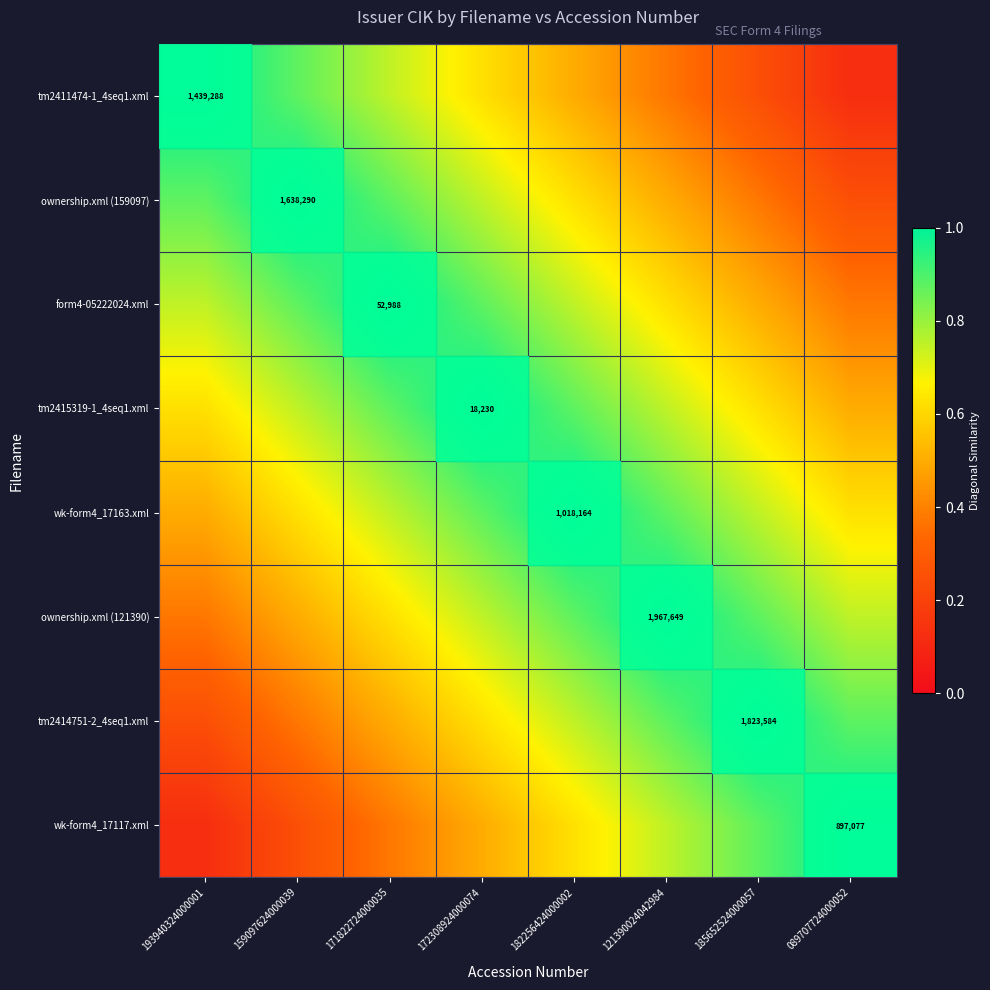

Which category has the highest value across all series?

193940324000001